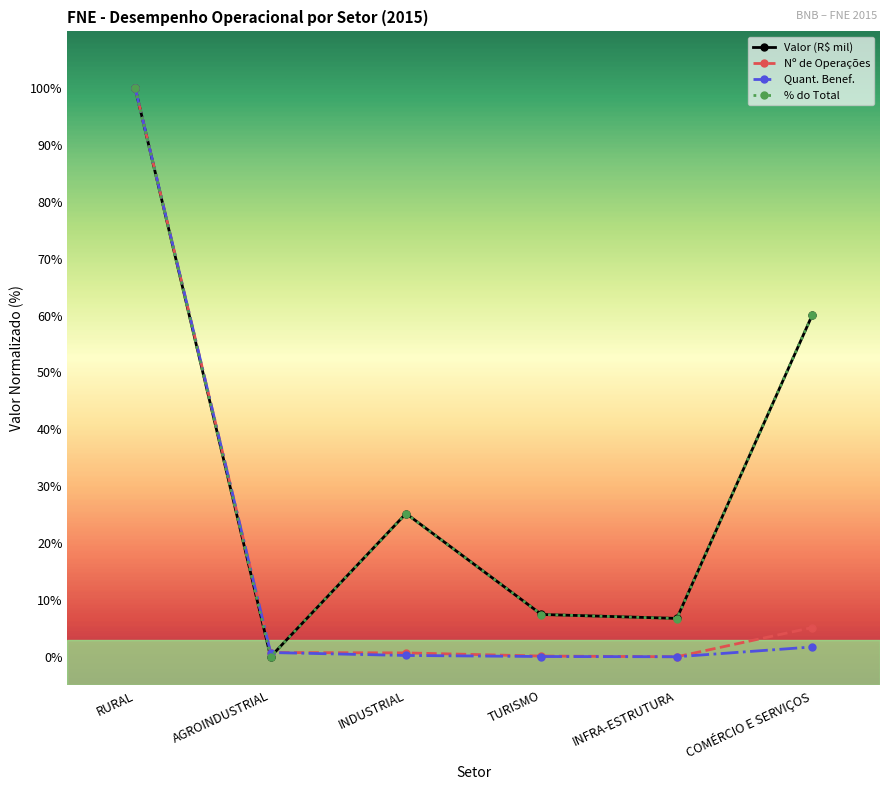

Is this an area chart (filled region under the line)?

No